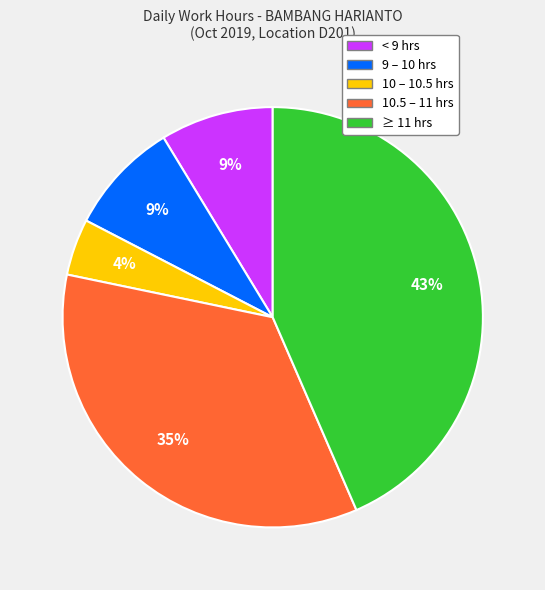

To the nearest percent, what is the average slice percentage?

20%